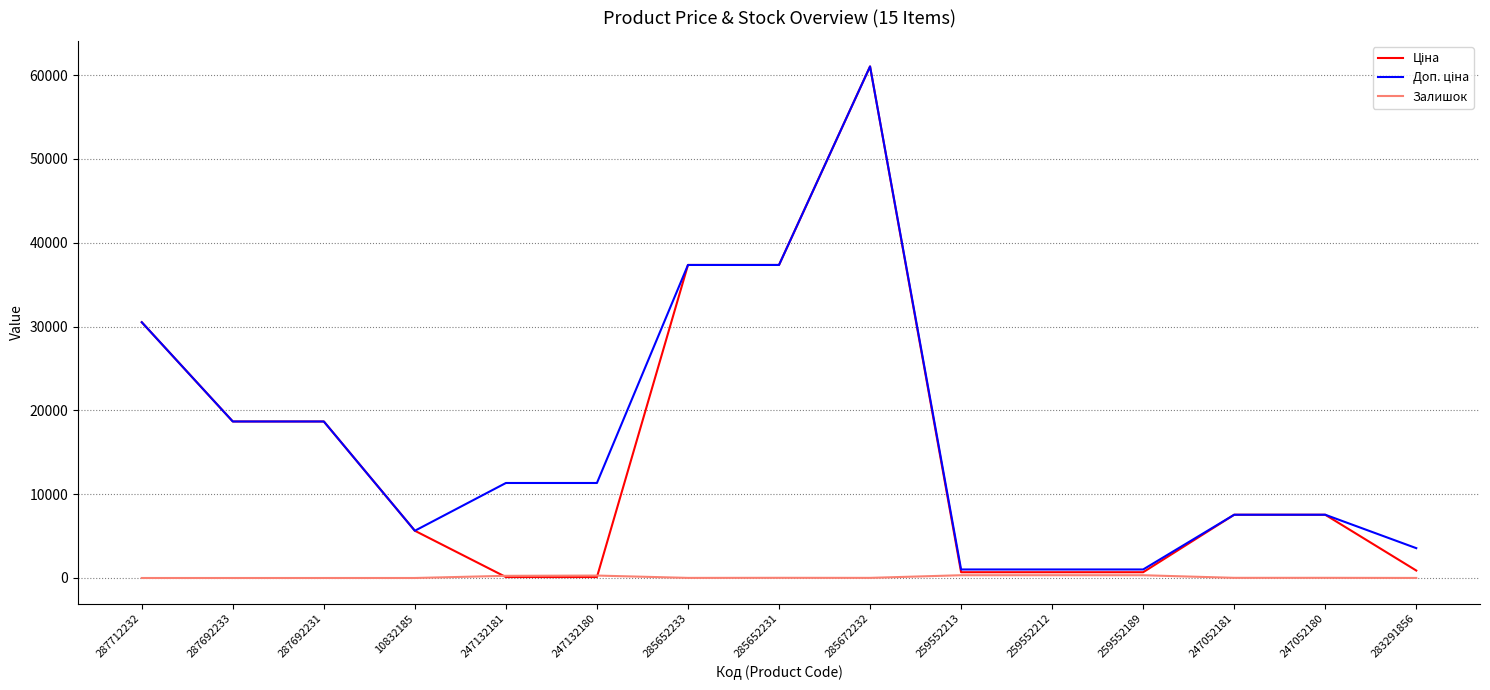

What is the maximum value shown in the chart?

61024.7